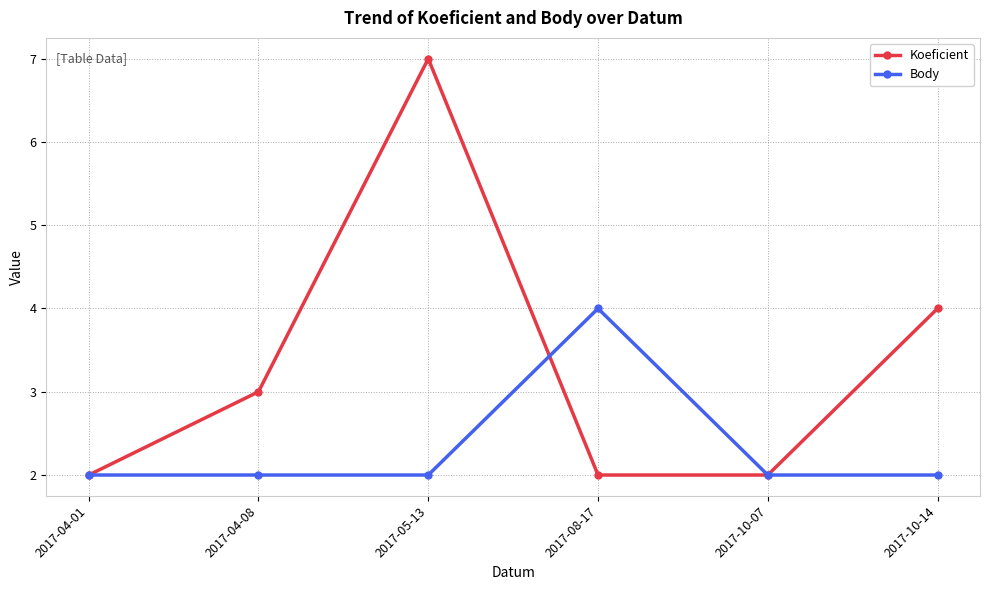

What is the minimum value for Body?

2